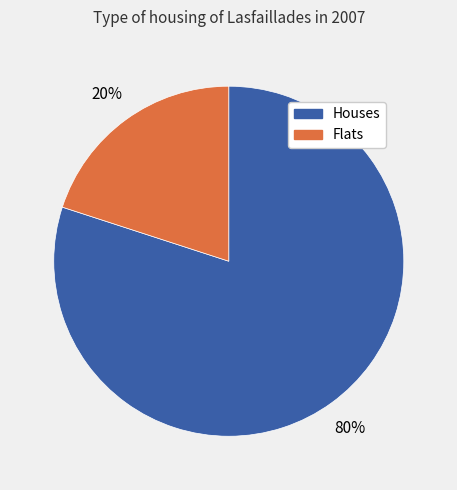

To the nearest percent, what is the difference between the largest and smallest slice percentages?

60%